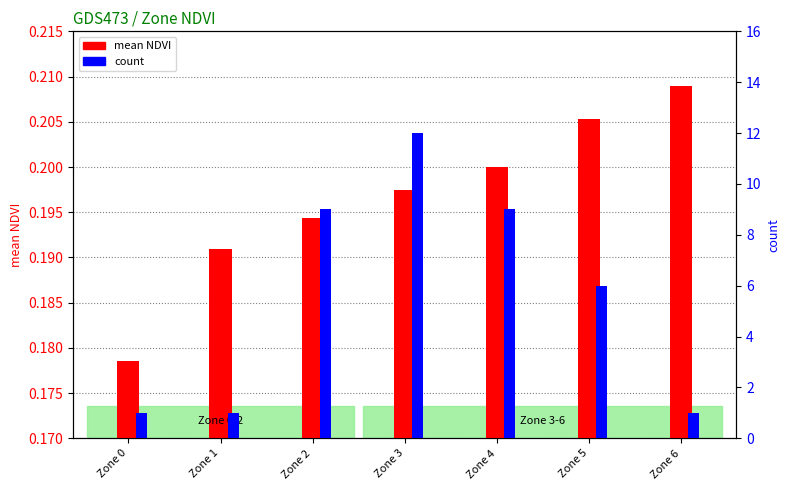

Reading left to right, extract all data points from this chart.

mean NDVI: 0.2	0.2	0.2	0.2	0.2	0.2	0.2
count: 1.0	1.0	9.0	12.0	9.0	6.0	1.0